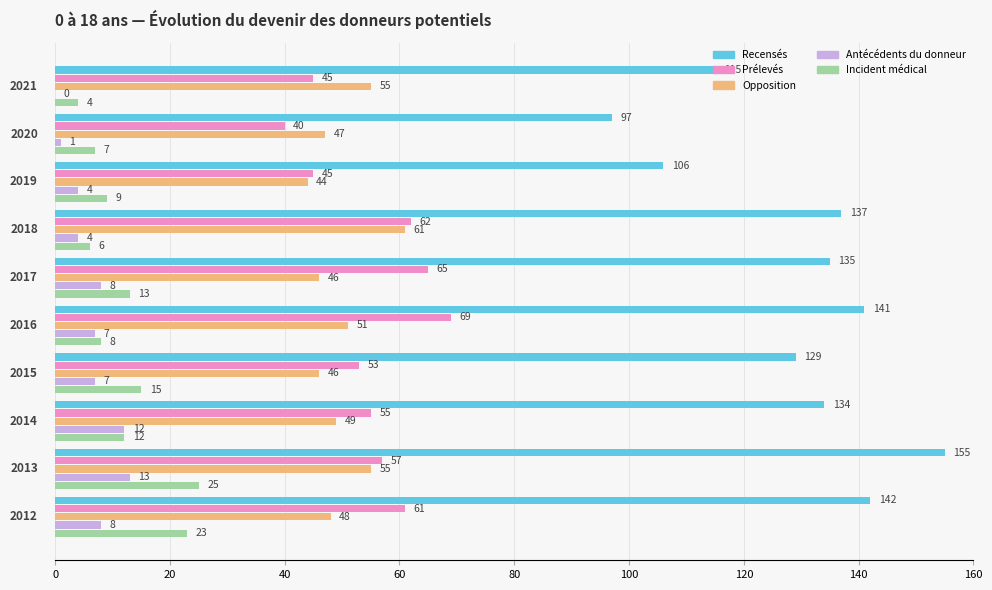

How many data points does each series have?

10